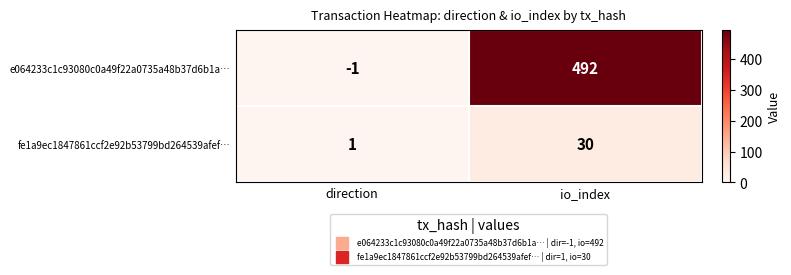

Where is e064233c1c93080c0a49f22a0735a48b37d6b1a… nearest to the value 245?

direction